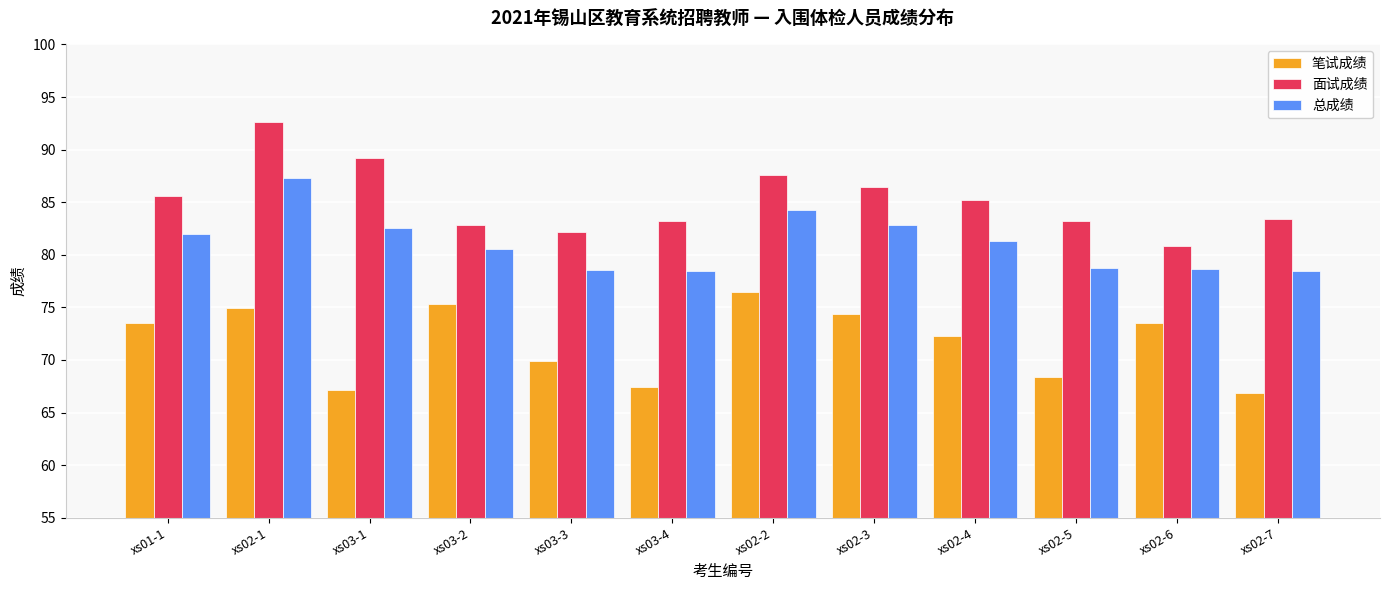

Between xs03-1 and xs02-5, which series saw the biggest shift?

面试成绩